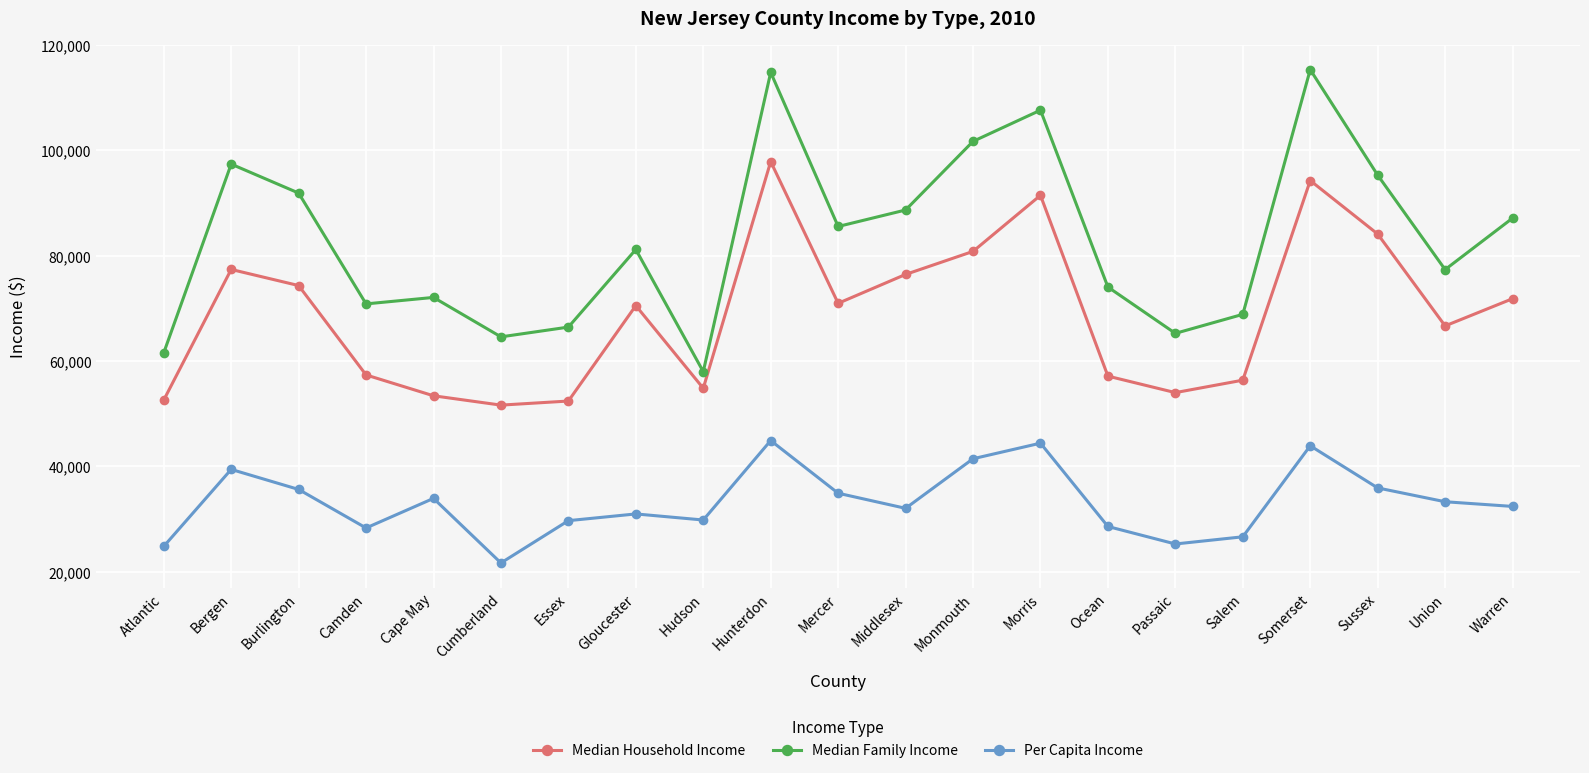

At Bergen, list the series in order from smallest to largest.

Per Capita Income, Median Household Income, Median Family Income